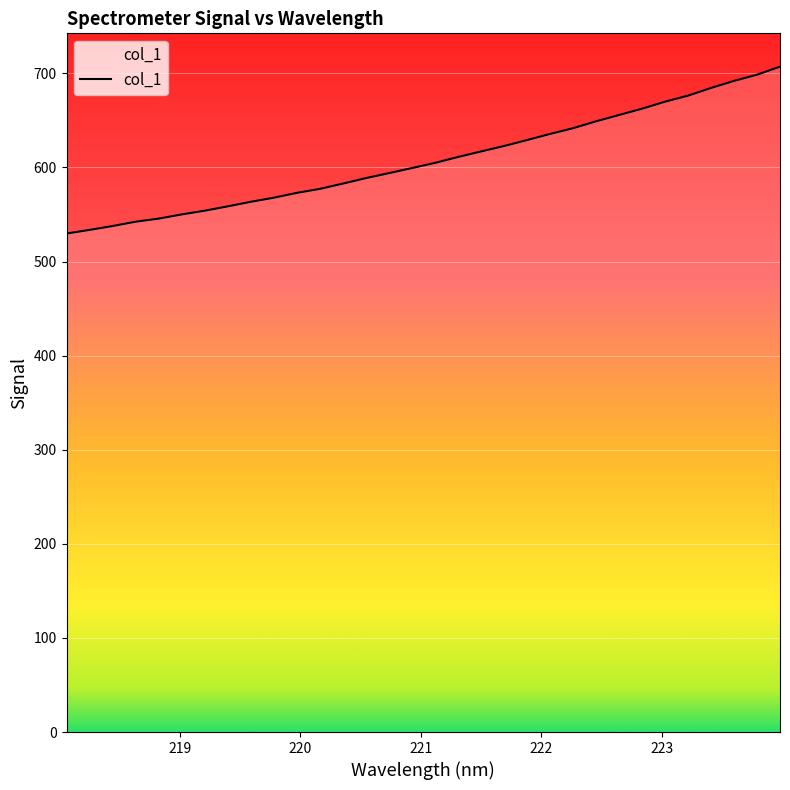

What is the maximum value shown in the chart?

707.1